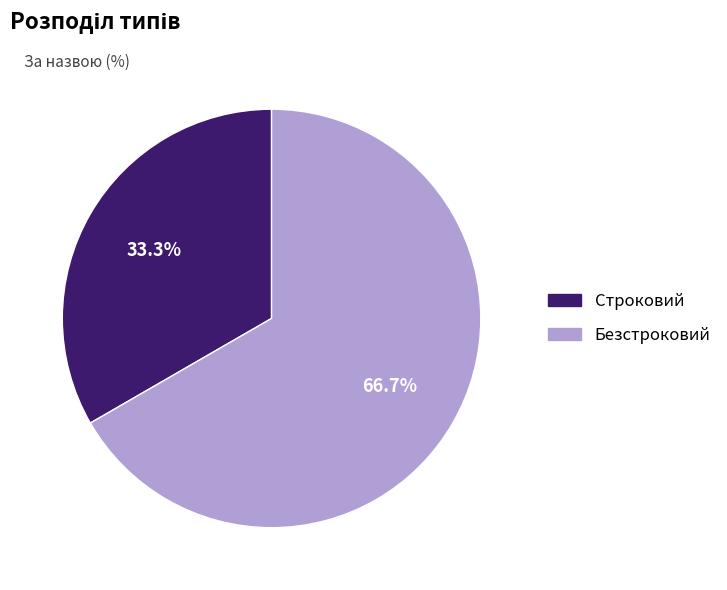

What is the ratio of the value at Строковий to the value at Безстроковий?

0.5